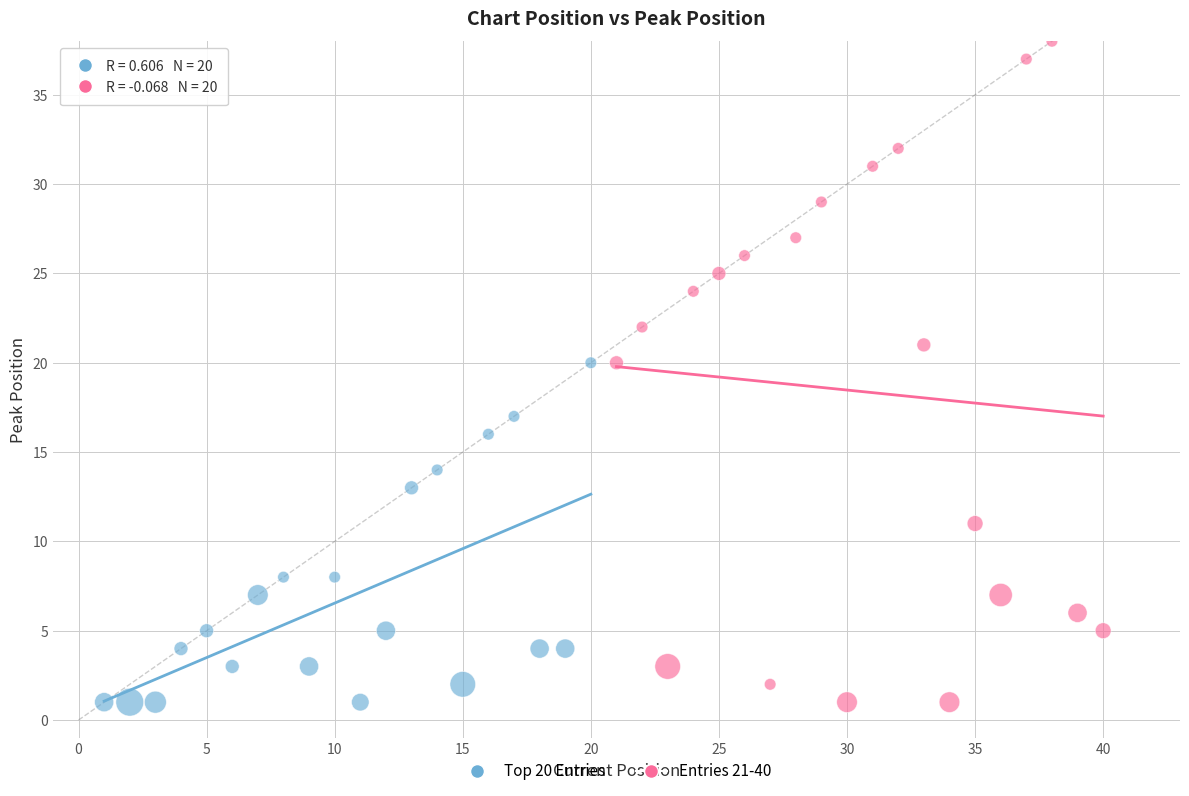

Which series contains the highest Y value?

Entries 21-40